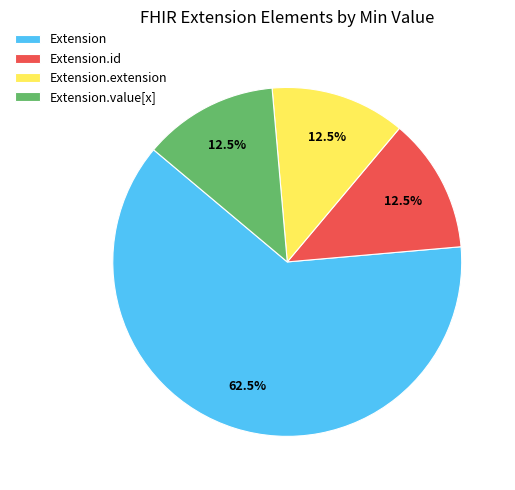

Between Extension.extension and Extension, which is larger?

Extension